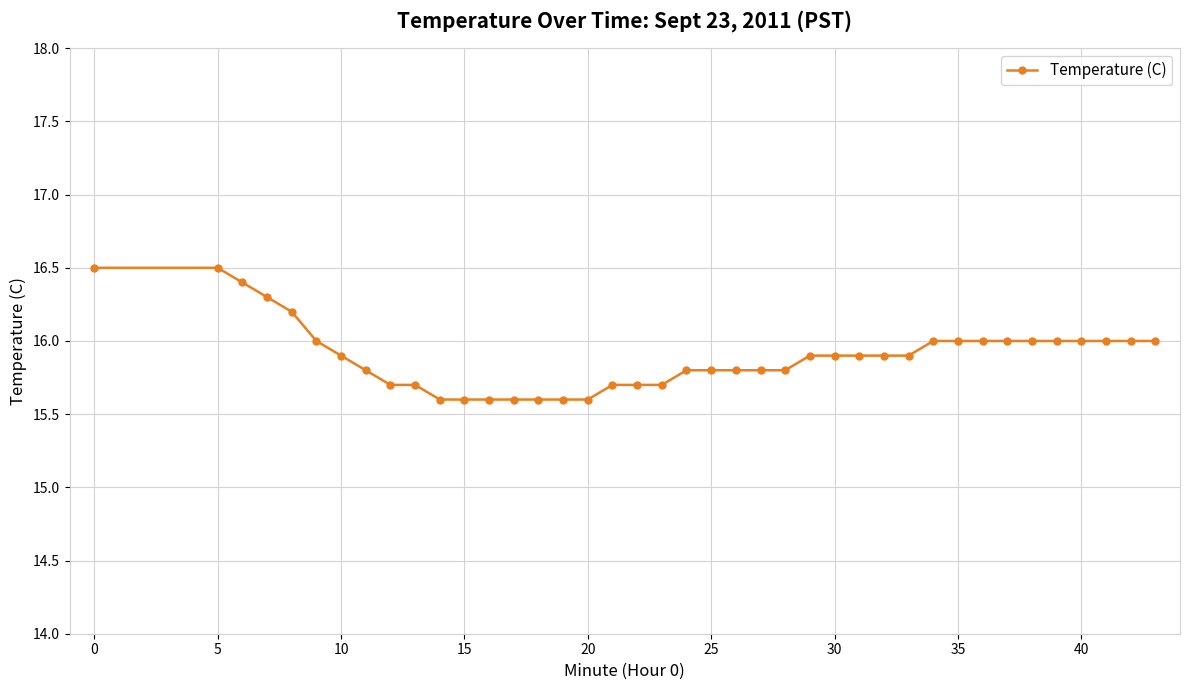

What is the value of the 6th point from the left?

16.0